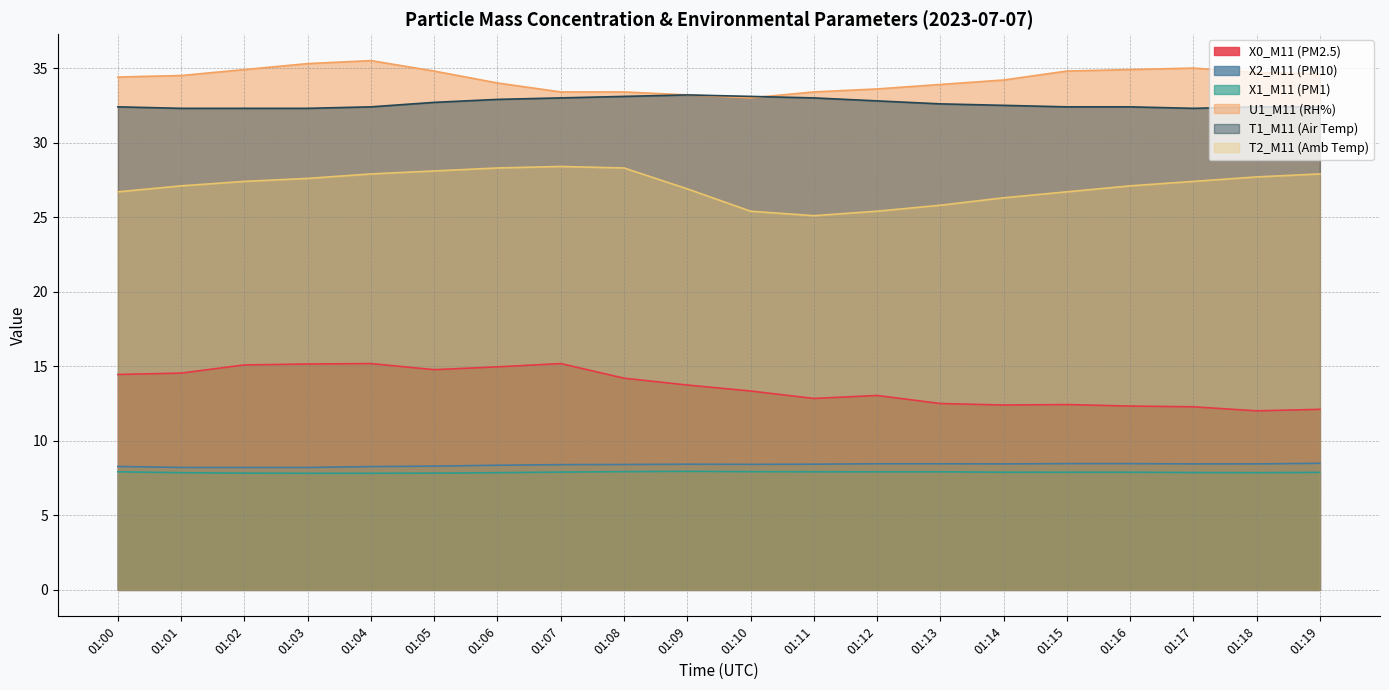

True or false: X0_M11 (PM2.5) and T1_M11 (Air Temp) intersect in this chart.

False